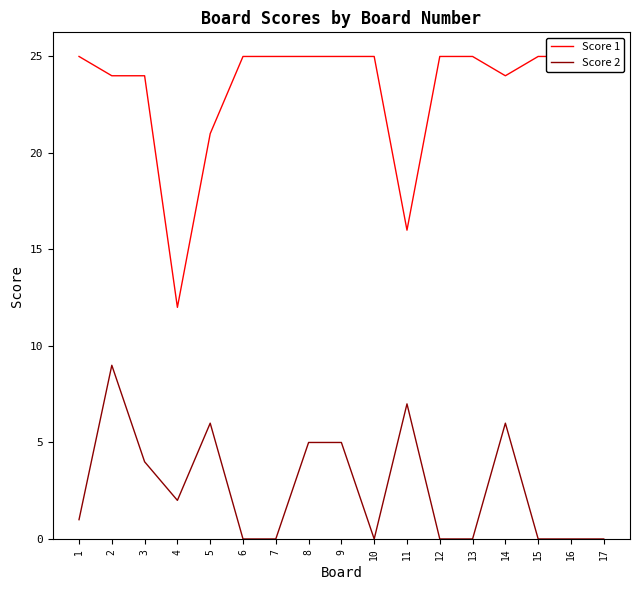

List the series in order of their peak value, highest first.

Score 1, Score 2